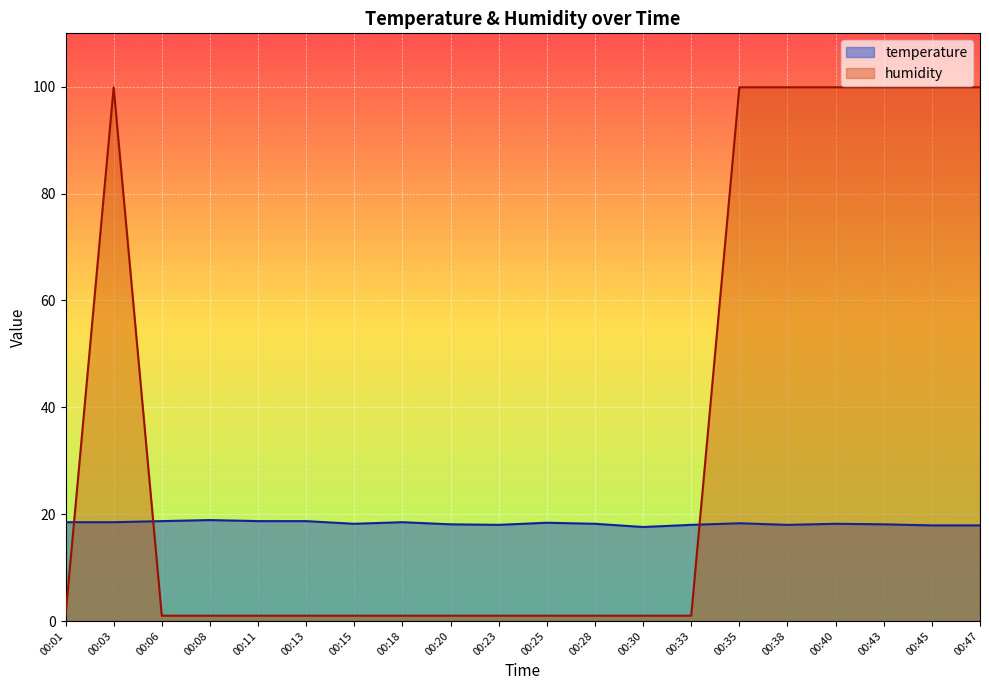

List the series in order of their overall mean, lowest first.

temperature, humidity